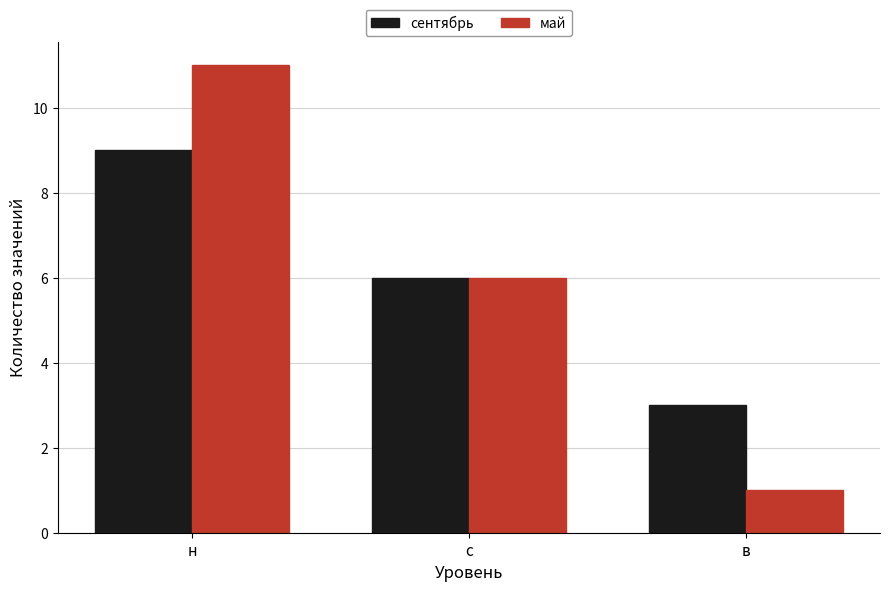

What is the sum of the май values at в and н?

12